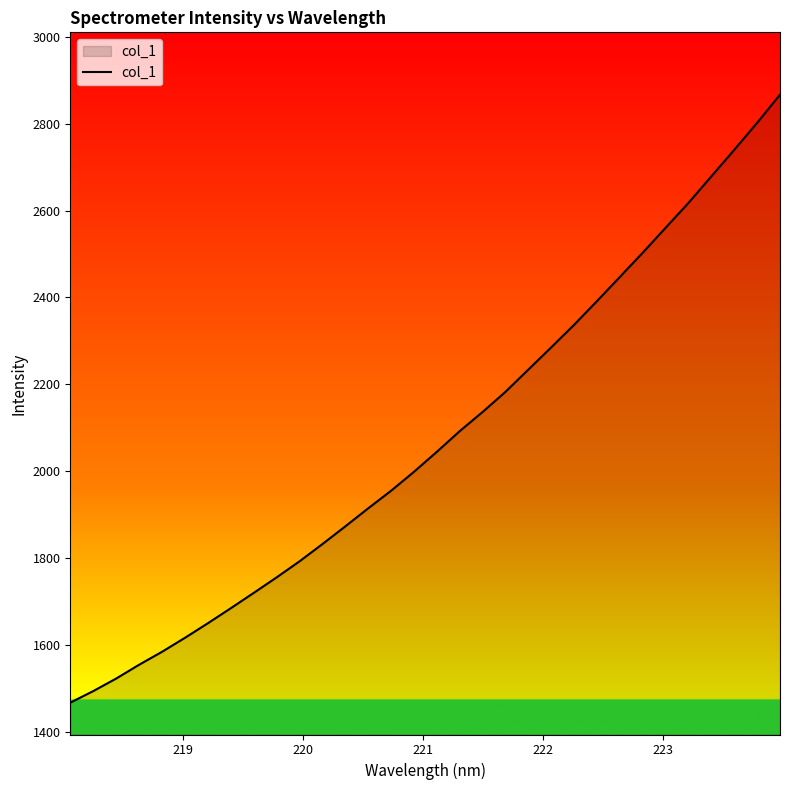

What is the smallest value displayed?

1467.1